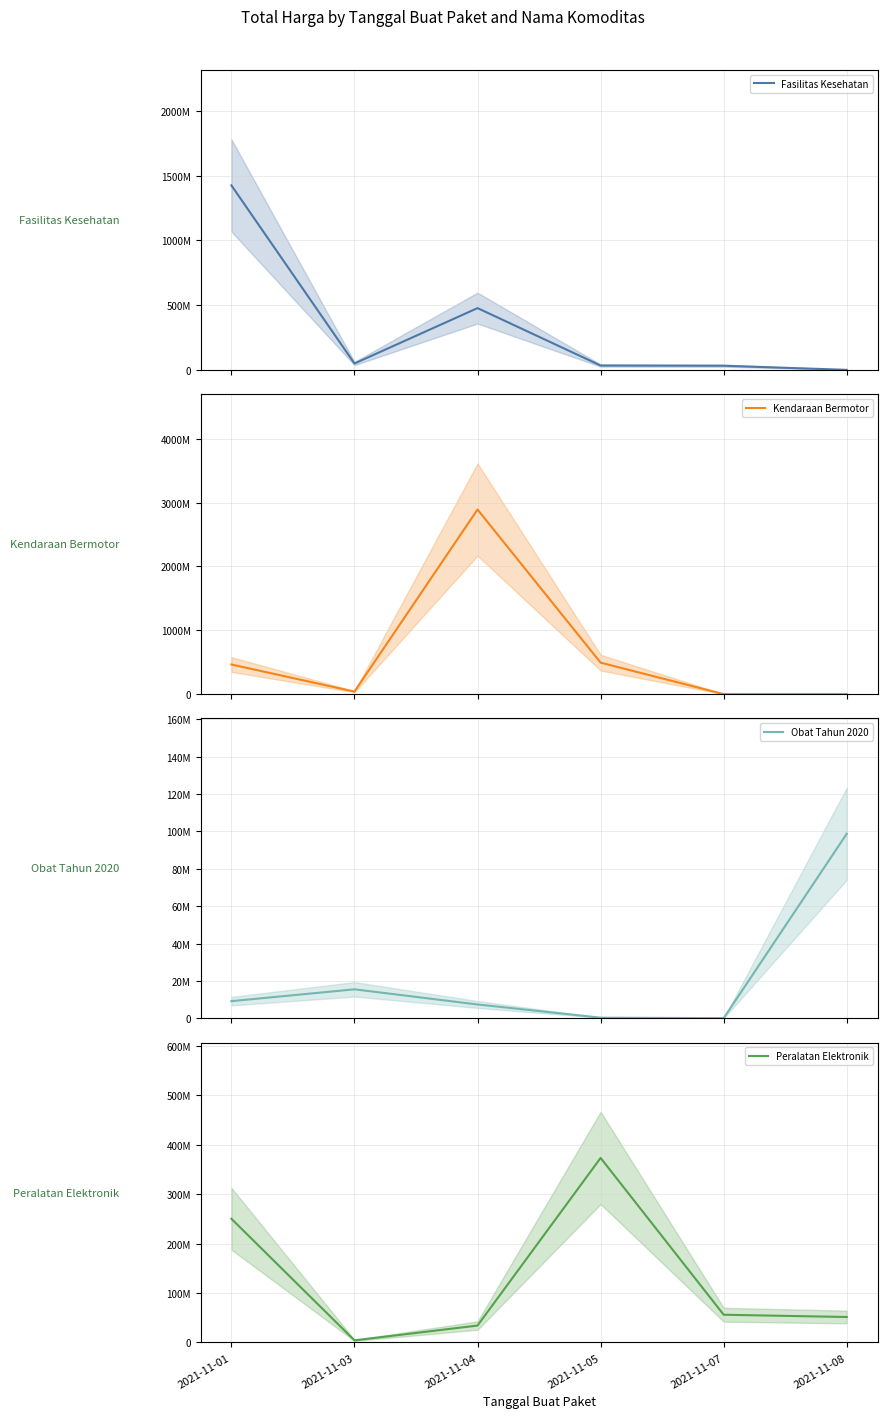

What is the sum of the Fasilitas Kesehatan (mean) values at 2021-11-01 and 2021-11-05?

1459867900